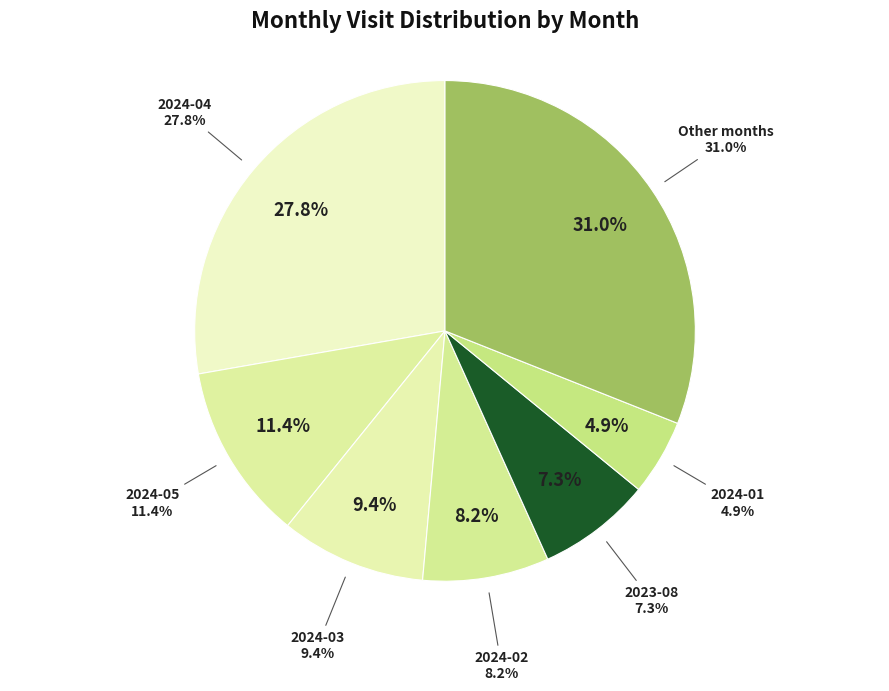

Is there a majority slice in this chart?

No